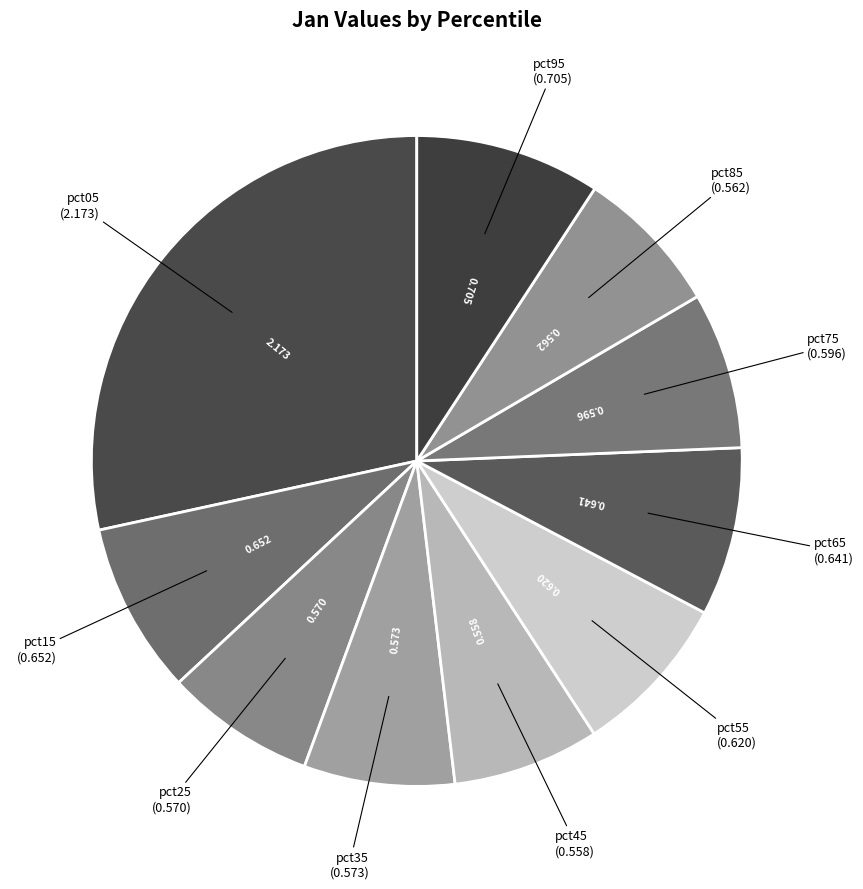

Which slice is the largest?

pct05